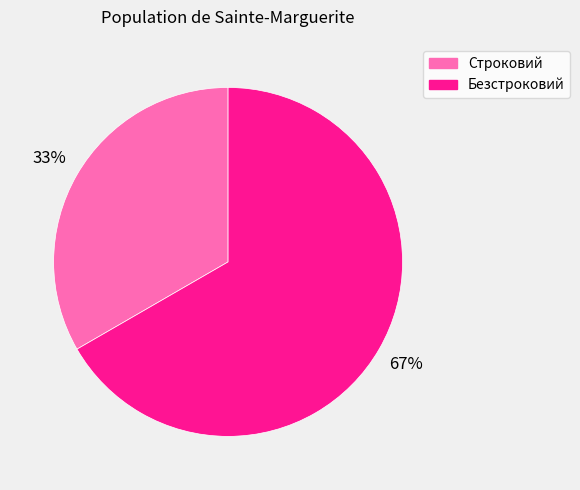

To the nearest percent, what is the combined percentage of Строковий and Безстроковий?

100%